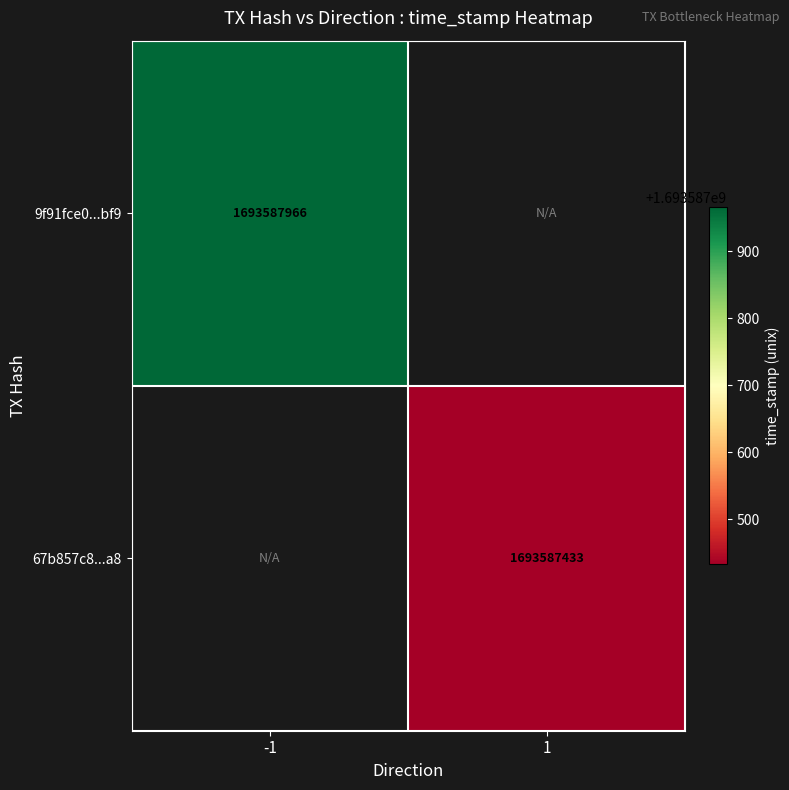

Which series has the largest total across all categories?

9f91fce0eceadde92576714e31a9b62291b4bf9